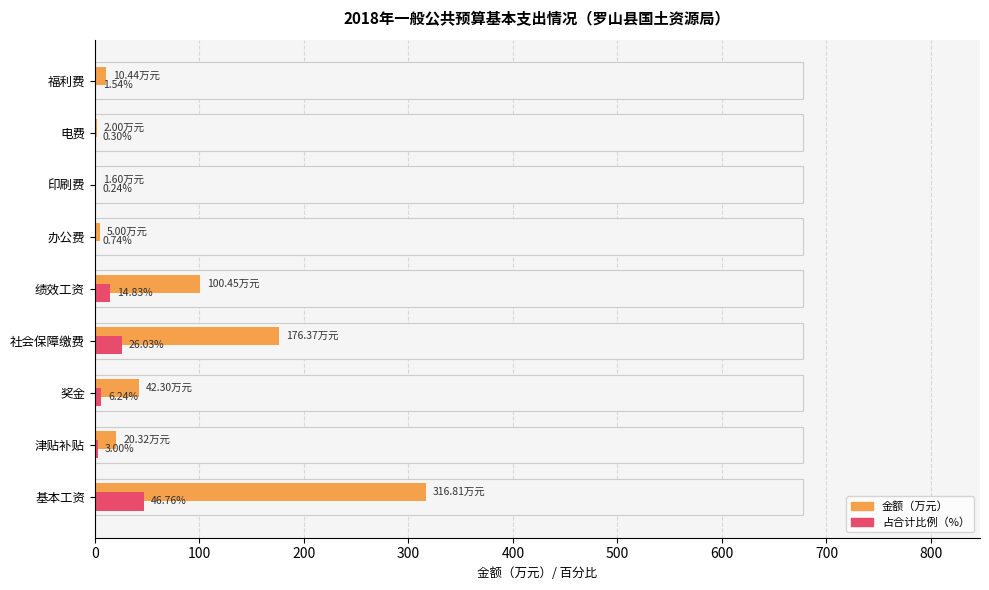

Reading left to right, transcribe all the data shown in this chart.

一般公共预算: 316.8	20.3	42.3	176.4	100.4	5.0	1.6	2.0	10.4
占合计比例(%): 46.8	3.0	6.2	26.0	14.8	0.7	0.2	0.3	1.5